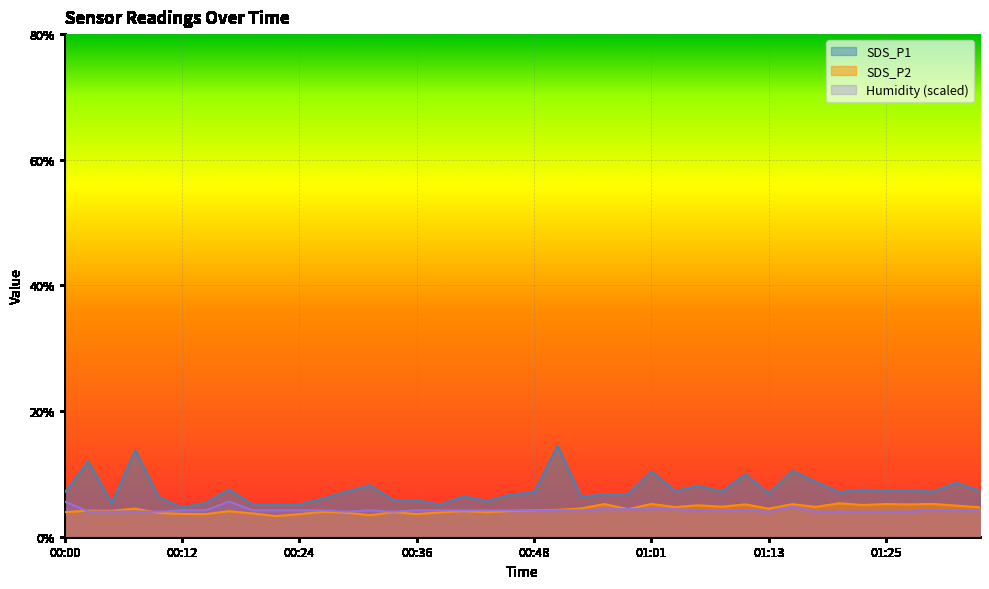

What is the label of the 1st point from the right?

01:35